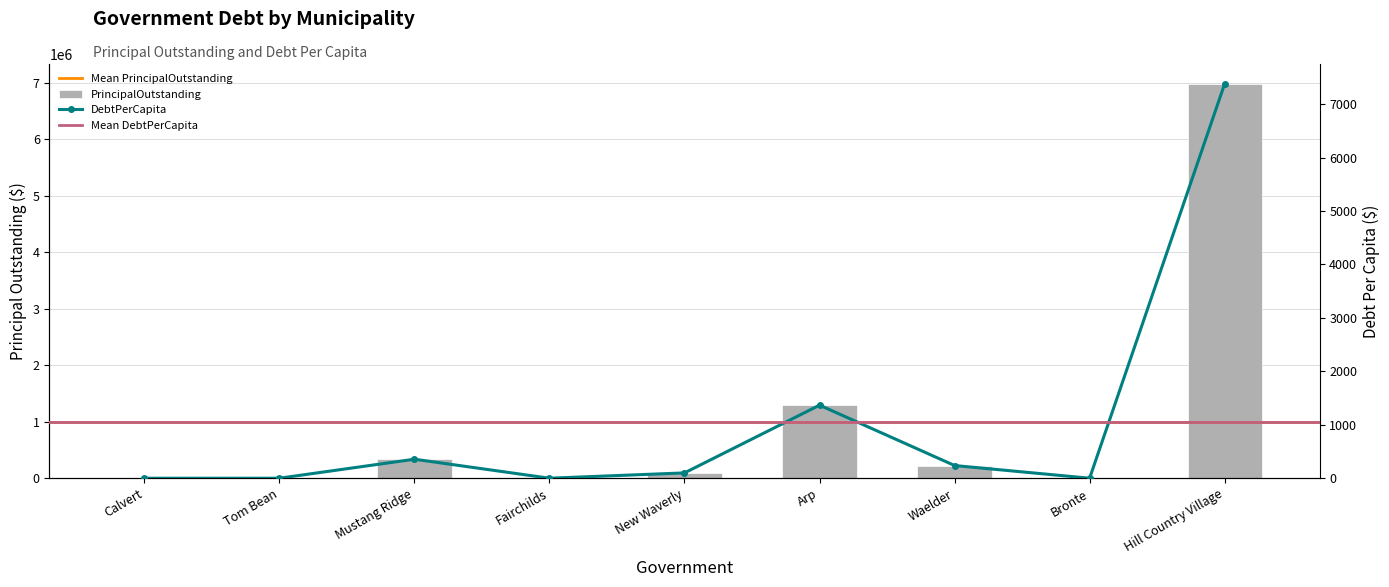

What is the sum of all PrincipalOutstanding values?

8946000.0